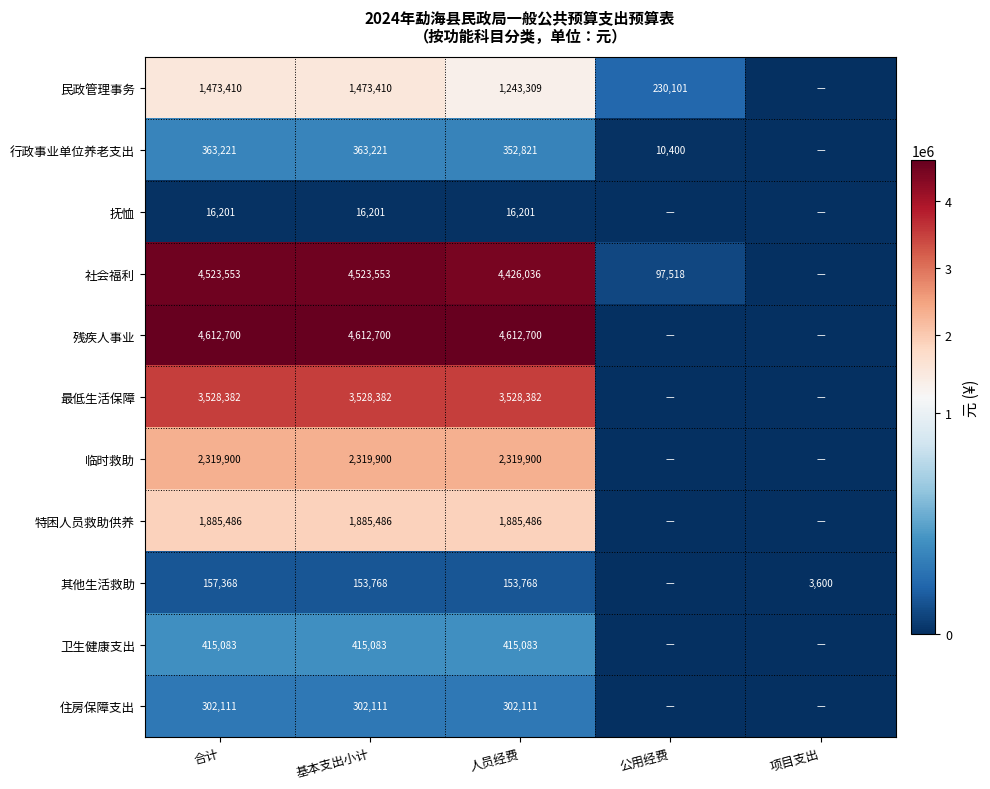

True or false: 最低生活保障 has a value of 2121897 at 基本支出小计.

False